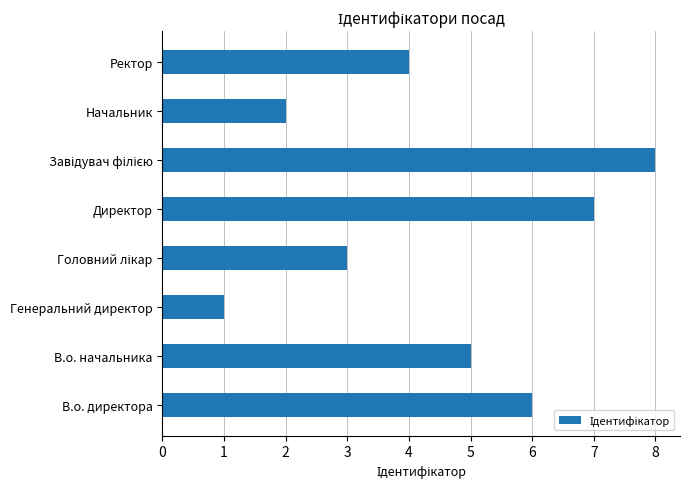

Approximately how many times larger is the value at Начальник compared to В.о. директора?

0.3